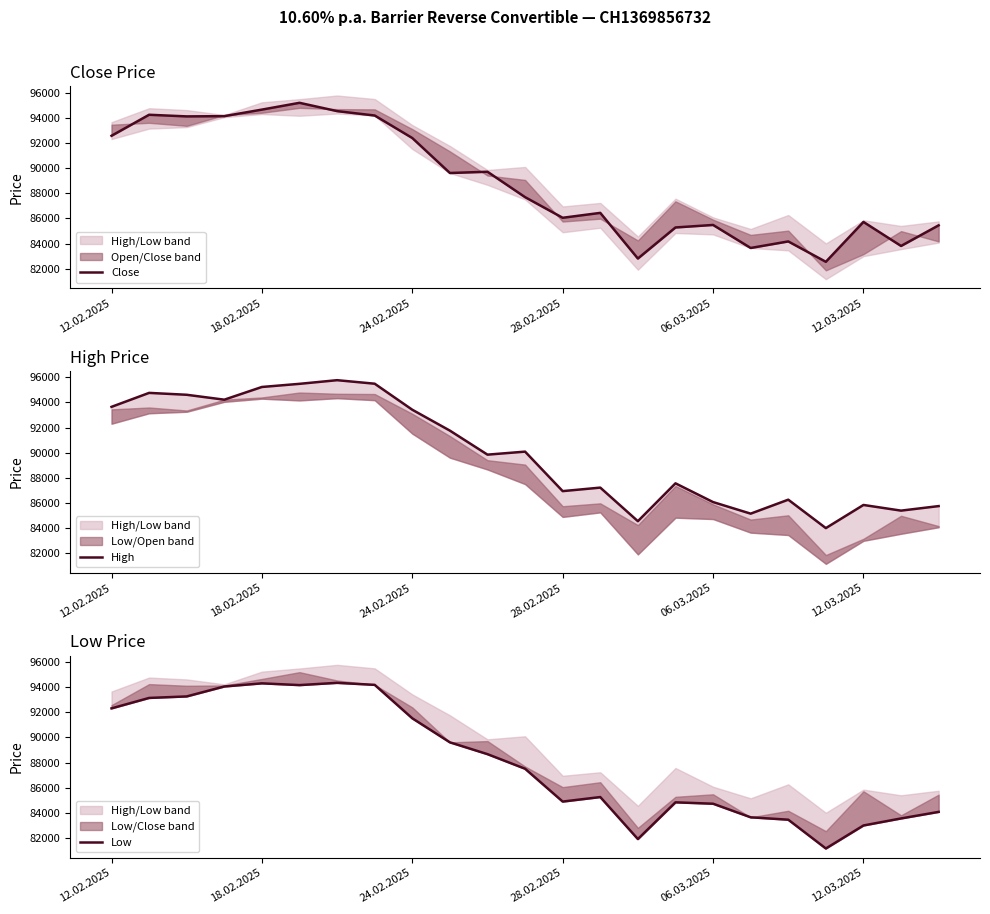

What are all the series names shown in the legend?

Close, High, Low